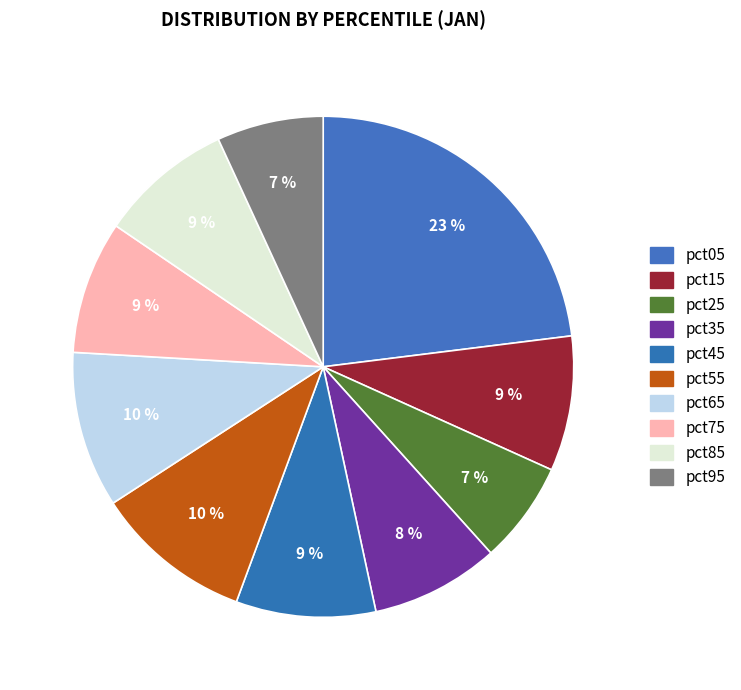

True or false: pct55 accounts for 3% of the total.

False